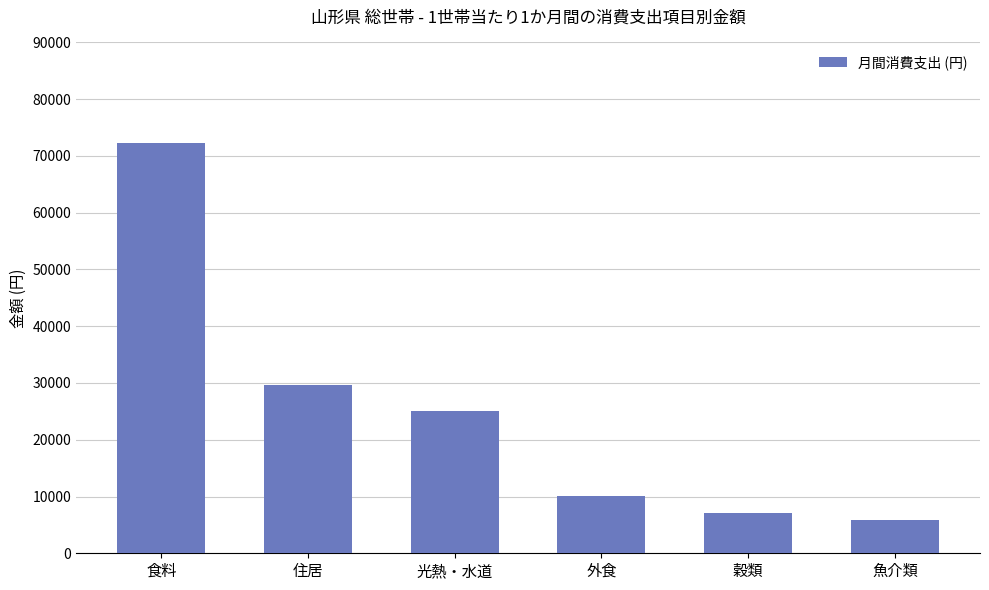

True or false: the data shows 15009 at 住居.

False